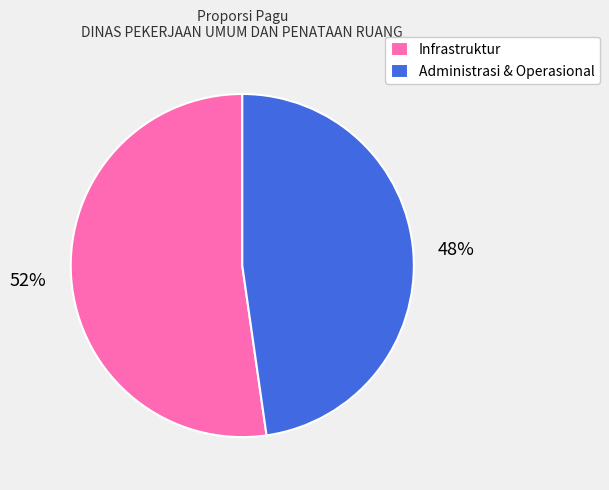

Is it true that Infrastruktur is 52% of the pie?

True